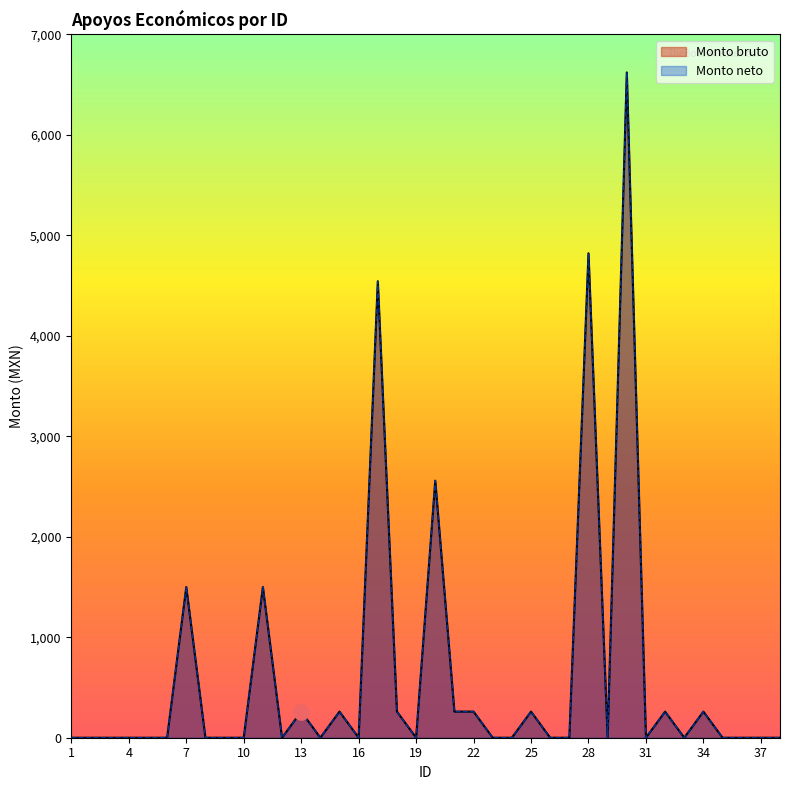

Which series has the largest Y range (max minus min)?

Monto bruto